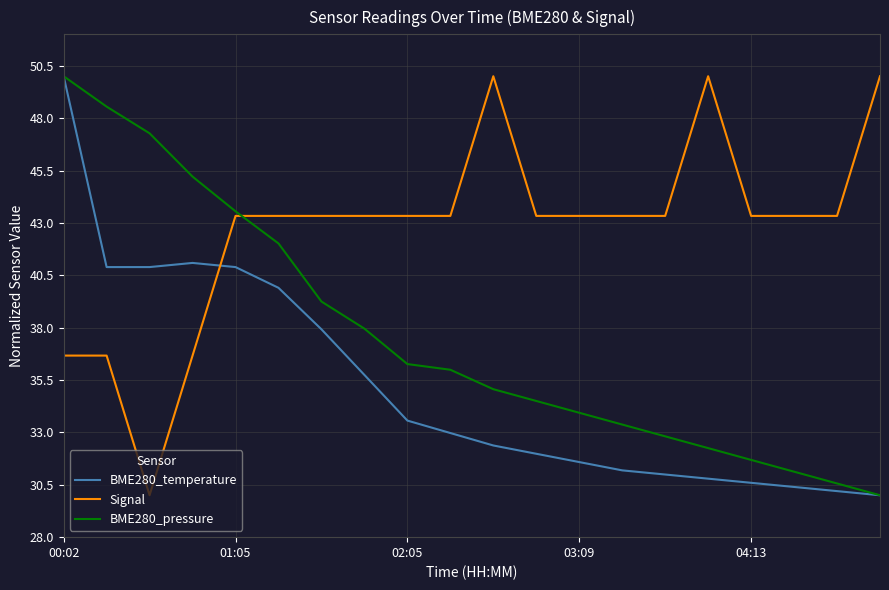

What is the sum of all BME280_temperature values?

704.0